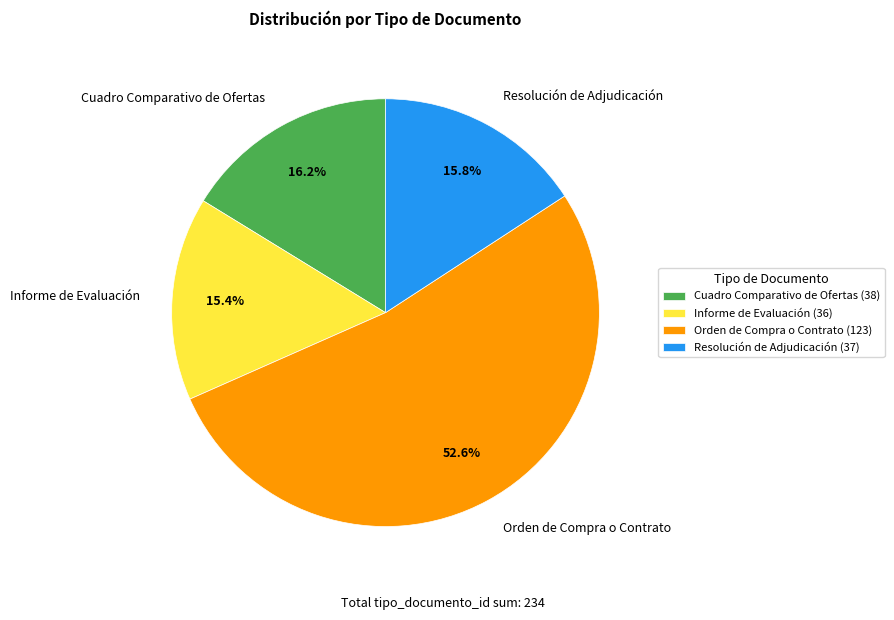

What percentage do Orden de Compra o Contrato and Resolución de Adjudicación together represent?

68.4%